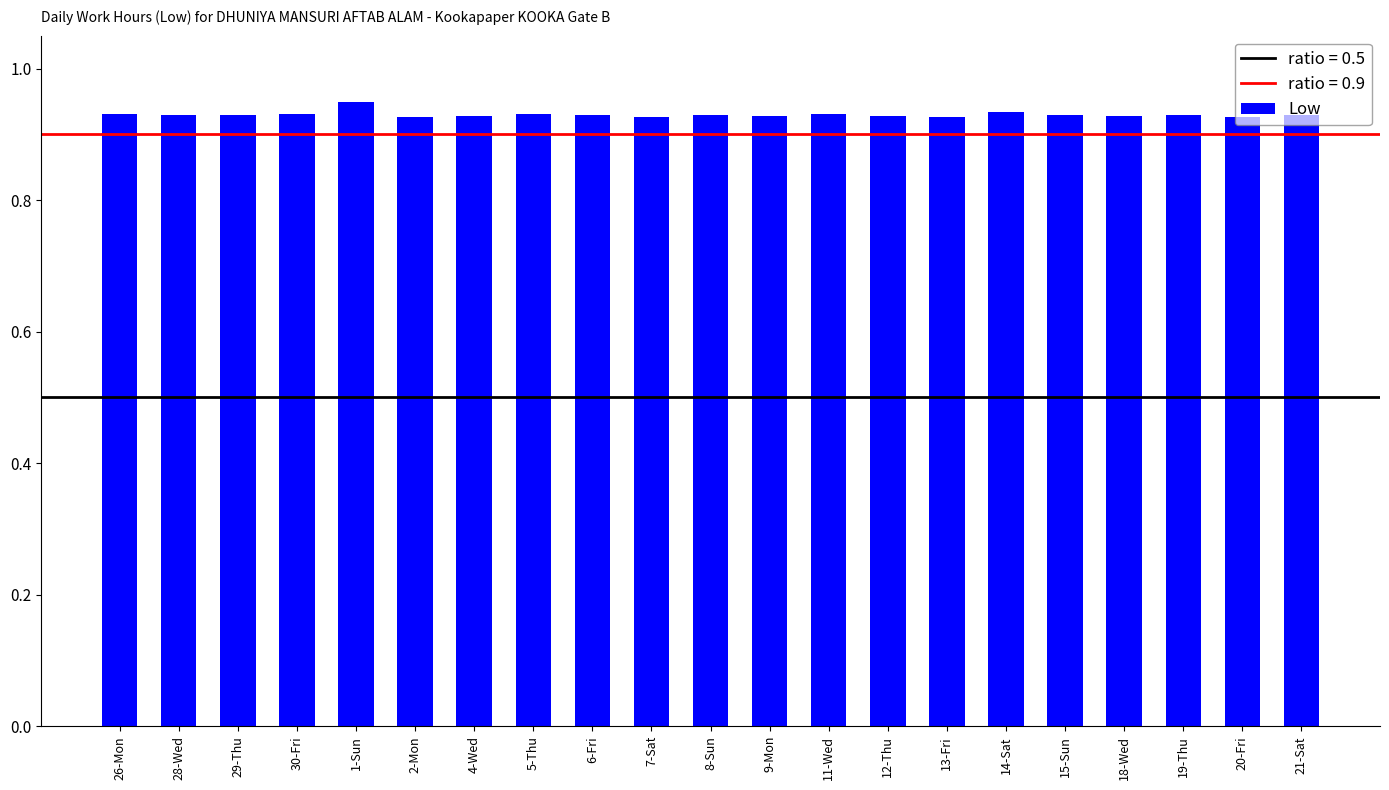

What is the sum of all values?

19.5